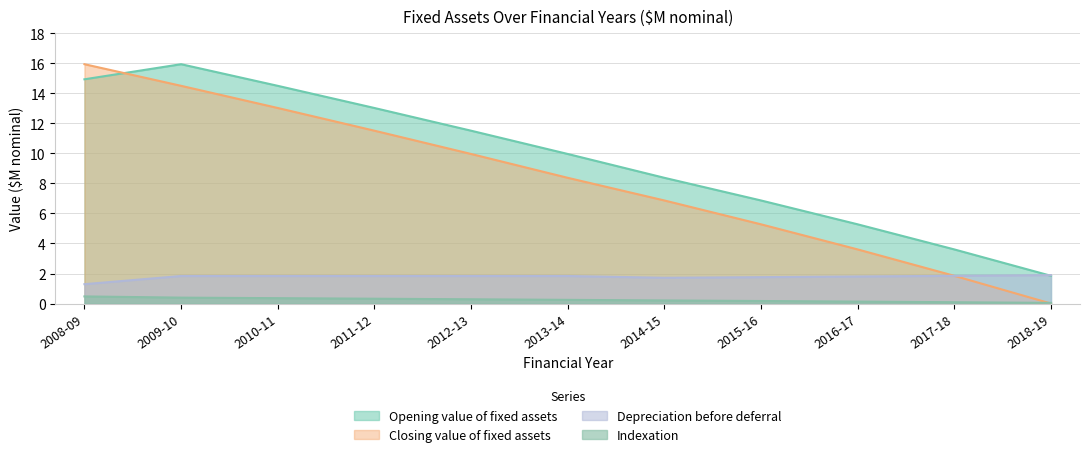

True or false: Indexation has a value of 0.5 at 2008-09.

True